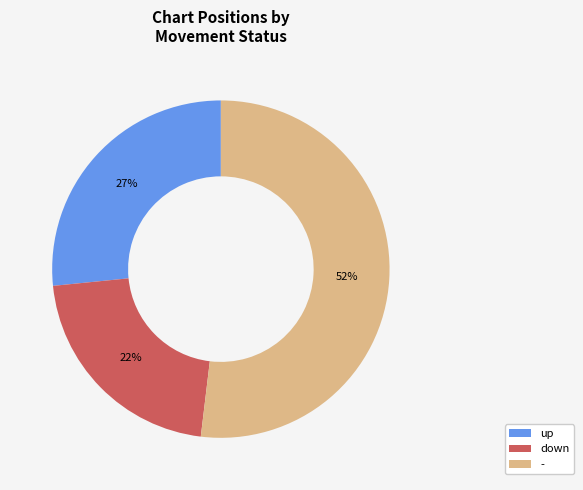

Is it true that - is 39% of the pie?

False